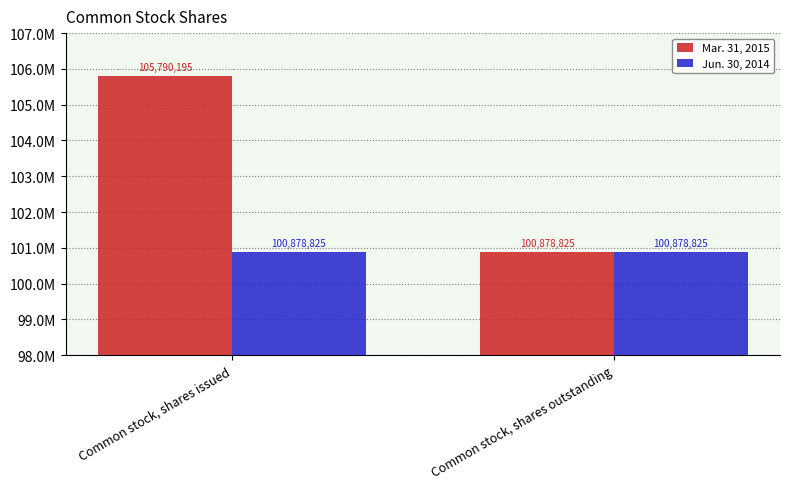

True or false: Mar. 31, 2015 has a value of 133077111 at Common stock, shares outstanding.

False